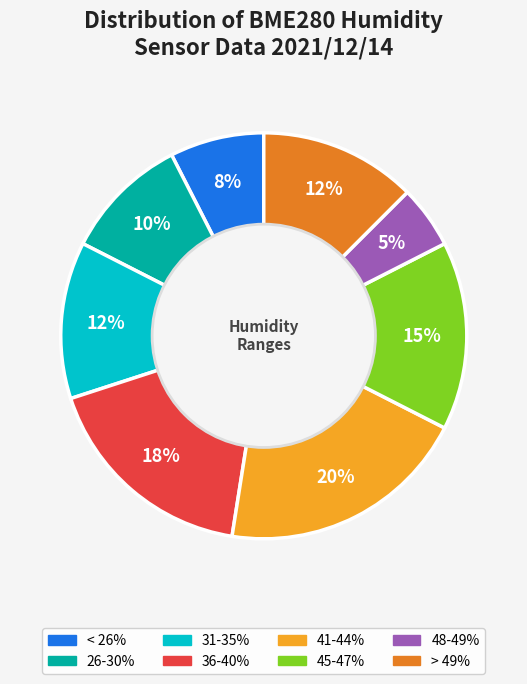

Does any single category account for the majority?

No